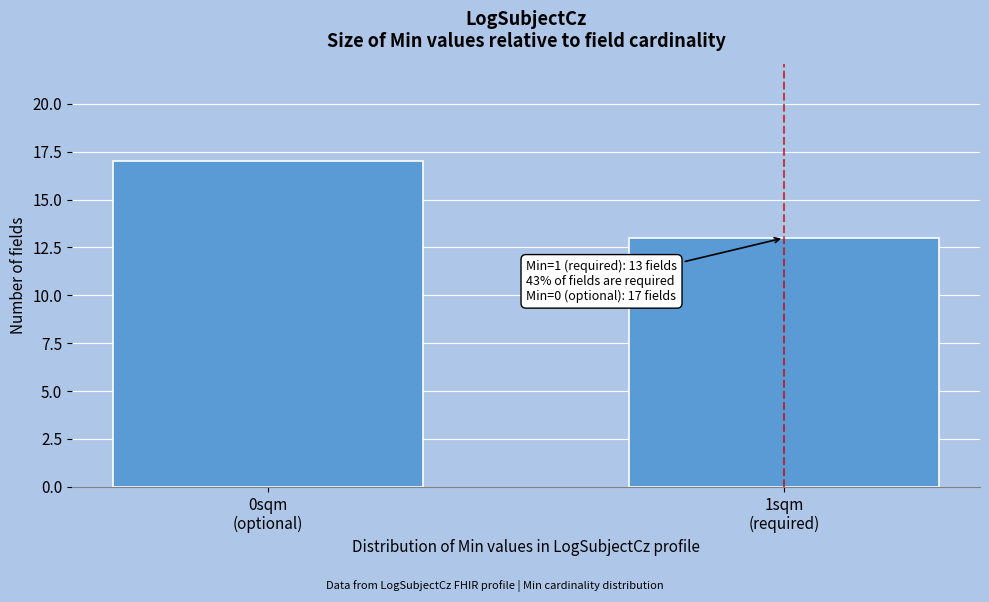

Reading right to left, list all the values displayed in this chart.

13	17